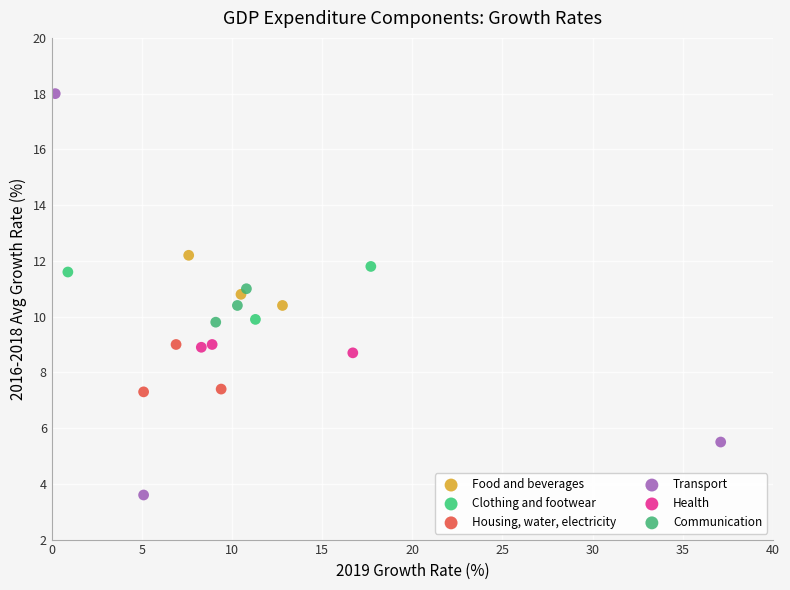

Which series contains the lowest Y value?

Transport